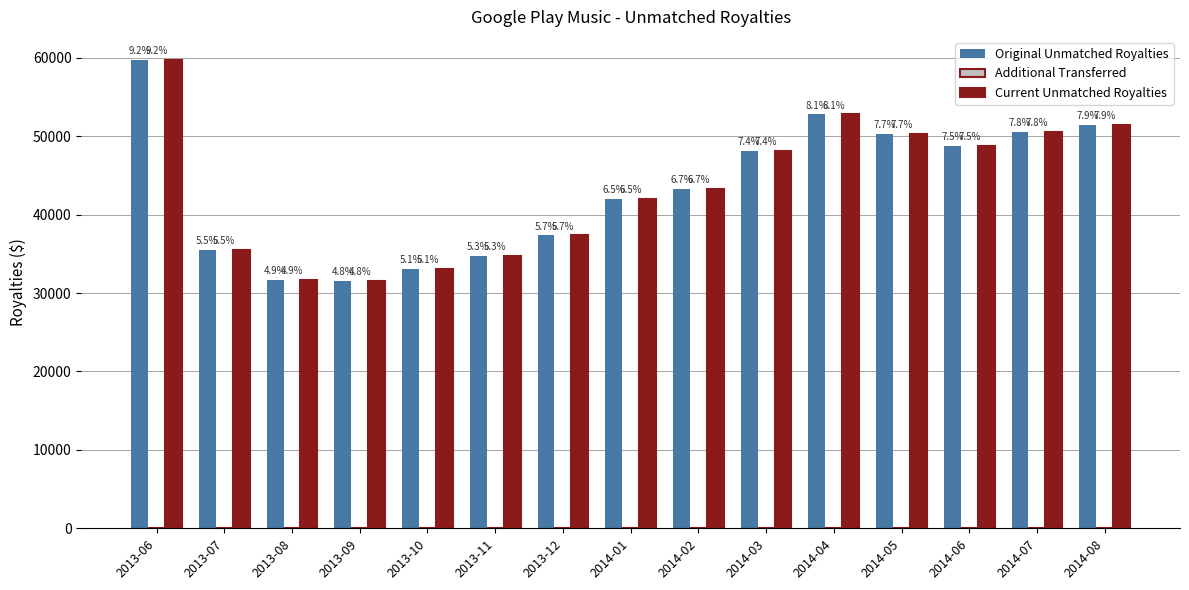

Are the bars grouped side by side (vs. stacked)?

Yes